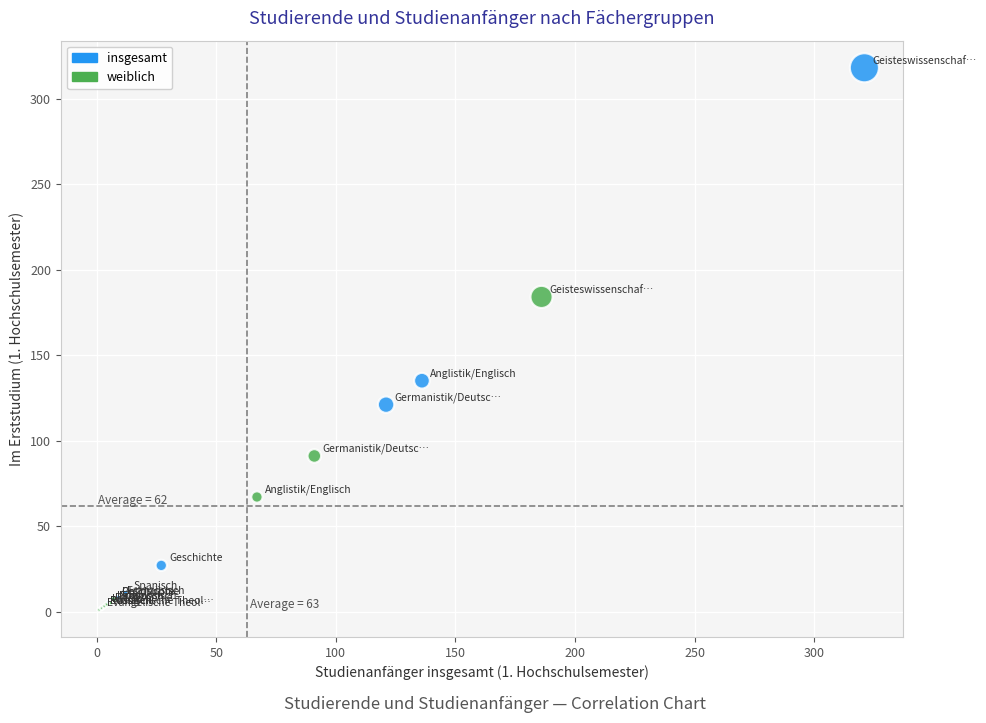

Which series contains the highest Y value?

insgesamt